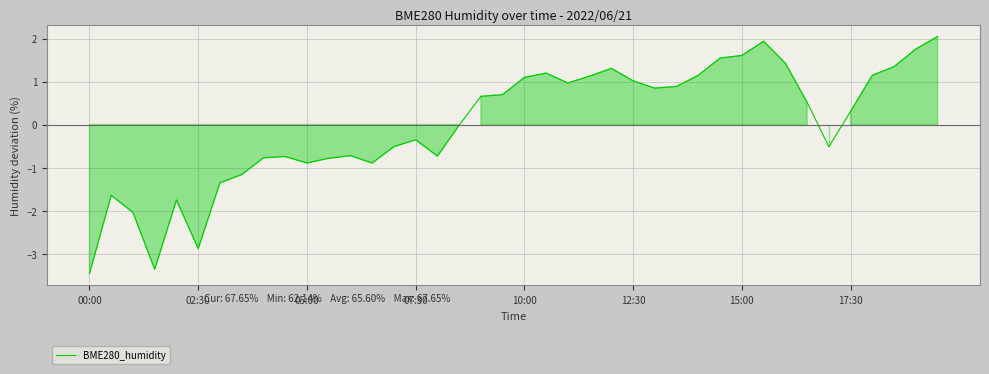

What is the smallest value displayed?

-3.5